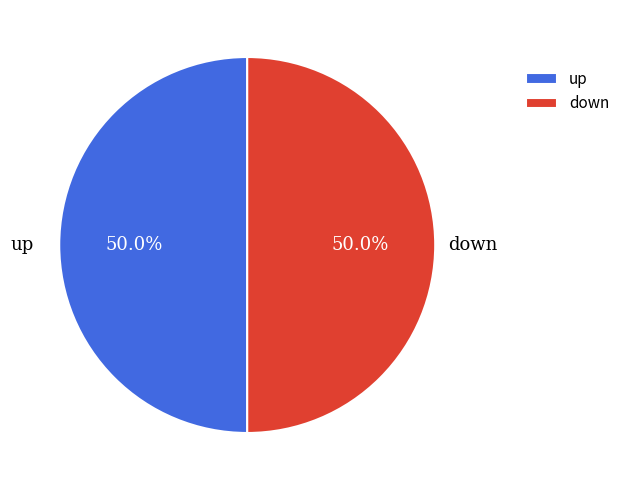

True or false: up accounts for 63% of the total.

False